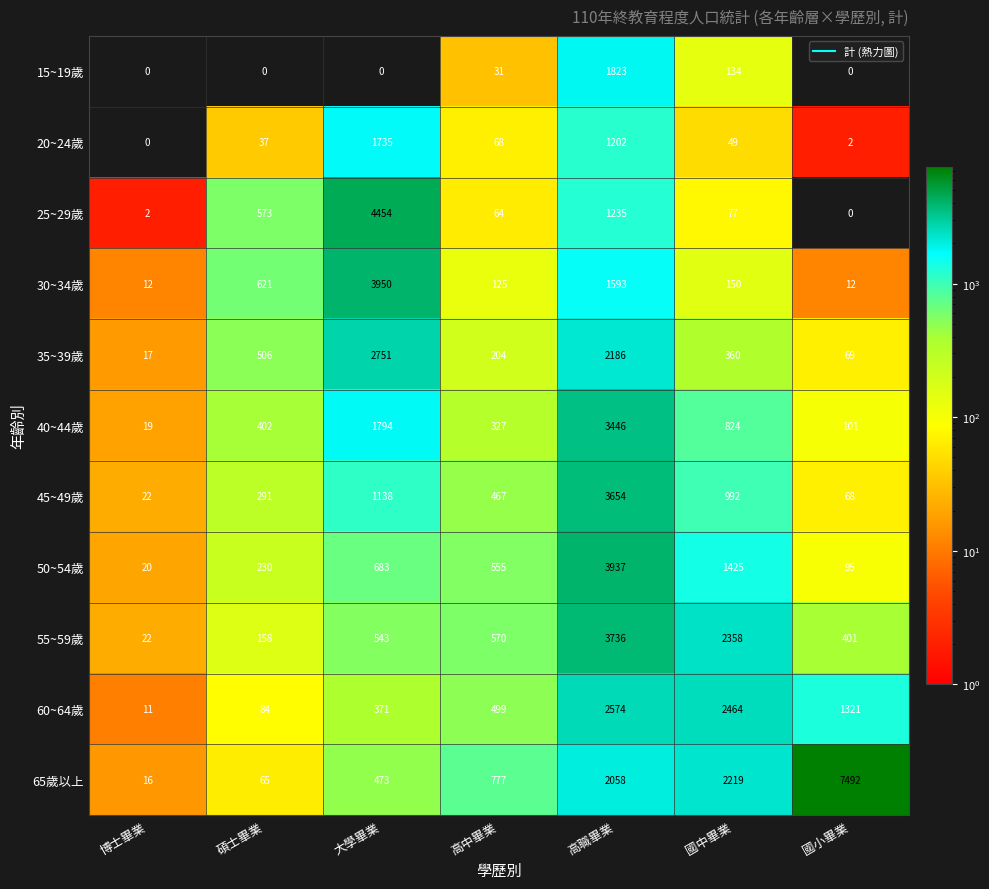

What is the difference between the maximum and minimum values in the 55~59歲 series?

3714